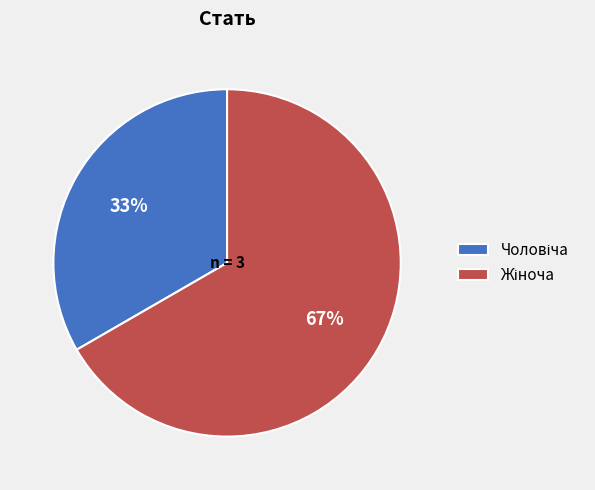

To the nearest percent, what is the average slice percentage?

50%